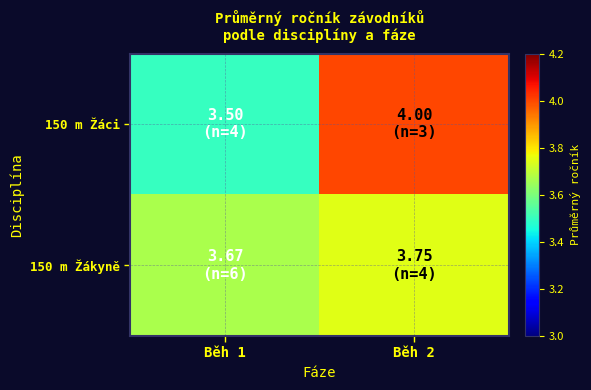

Reading left to right, extract all data points from this chart.

150 m Žáci: Běh 1=3.5	Běh 2=4.0
150 m Žákyně: Běh 1=3.7	Běh 2=3.8